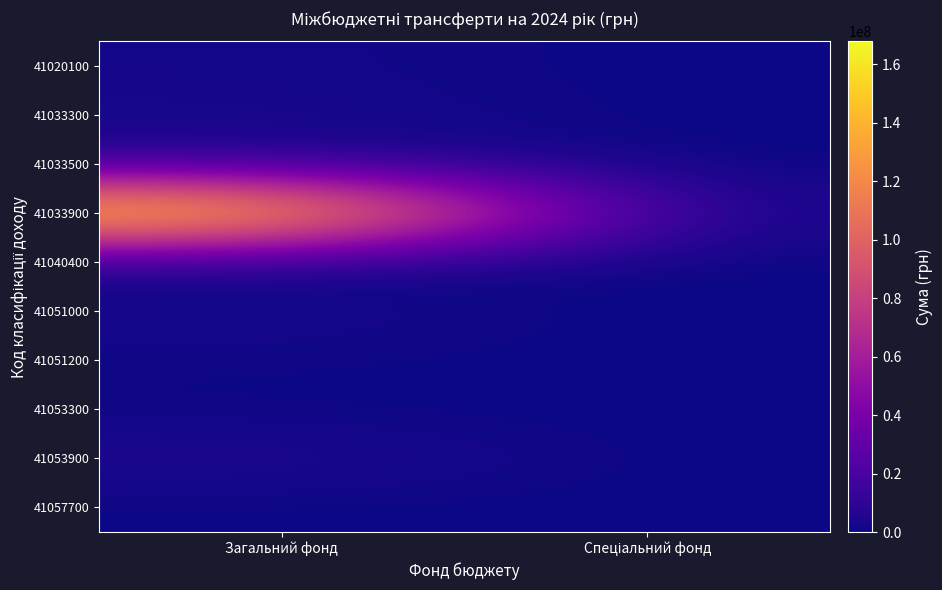

Reading left to right, extract all data points from this chart.

41020100: Загальний фонд=1863800	Спеціальний фонд=0
41033300: Загальний фонд=2889500	Спеціальний фонд=0
41033500: Загальний фонд=5935100	Спеціальний фонд=0
41033900: Загальний фонд=167833500	Спеціальний фонд=0
41040400: Загальний фонд=87041	Спеціальний фонд=0
41051000: Загальний фонд=2878700	Спеціальний фонд=0
41051200: Загальний фонд=882500	Спеціальний фонд=0
41053300: Загальний фонд=254000	Спеціальний фонд=0
41053900: Загальний фонд=4946122	Спеціальний фонд=0
41057700: Загальний фонд=114336	Спеціальний фонд=0